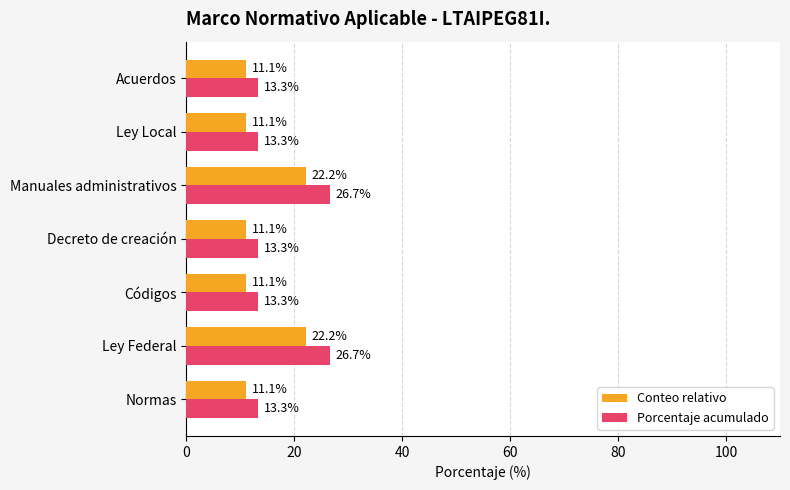

At Códigos, list the series in order from largest to smallest.

Porcentaje acumulado, Conteo relativo